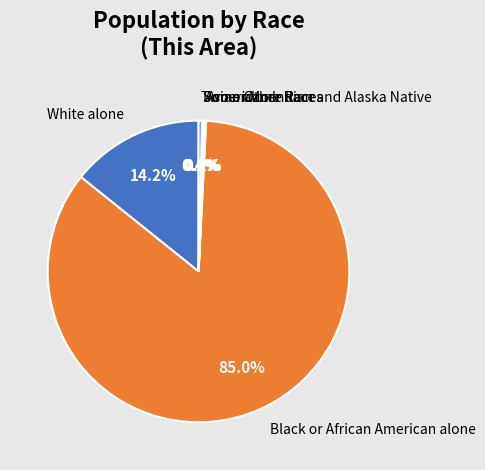

The Black or African American alone slice represents 85% of the pie. True or false?

True